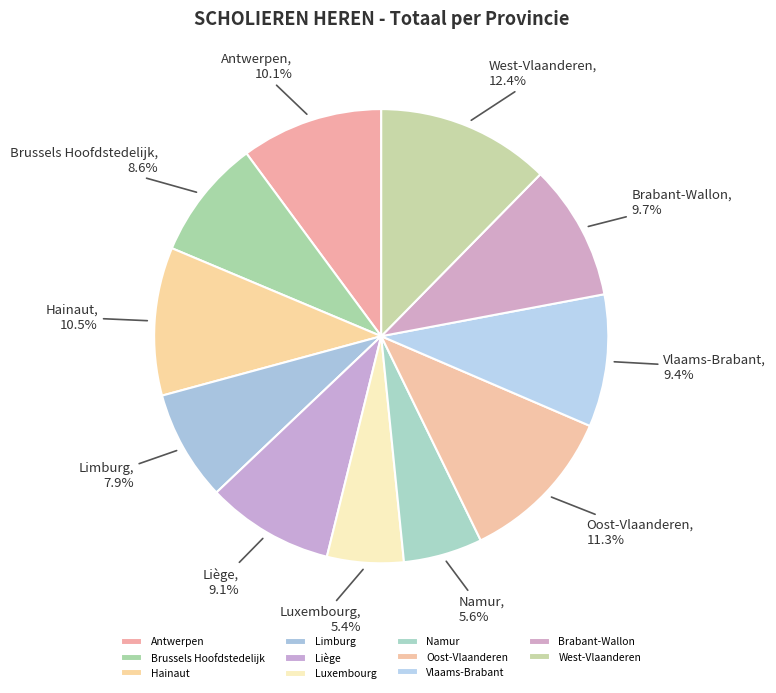

How many slices are in this pie chart?

11